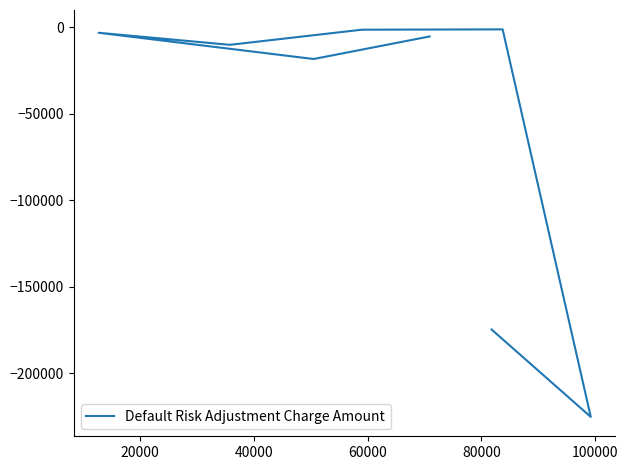

What is the difference between the maximum and minimum values?

224067.0